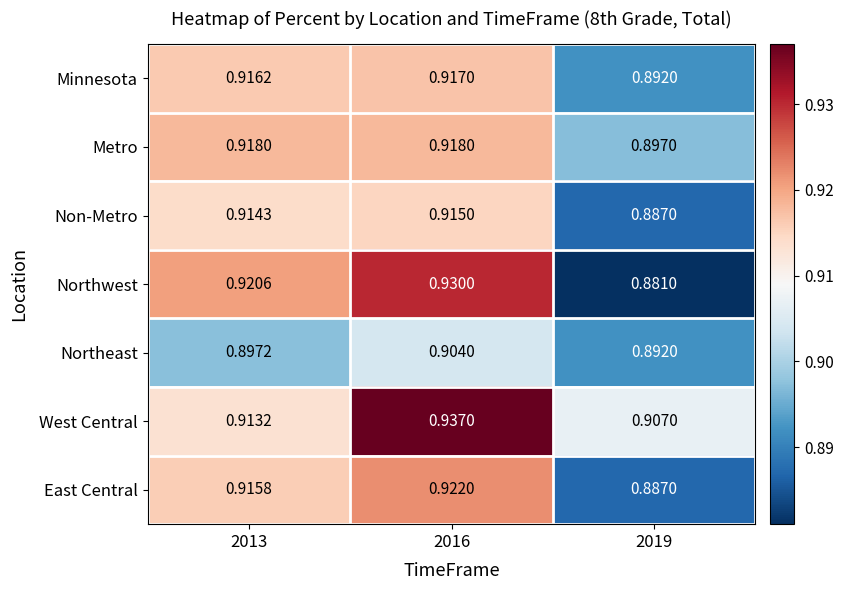

Which series changed the most between 2013 and 2019?

Northwest